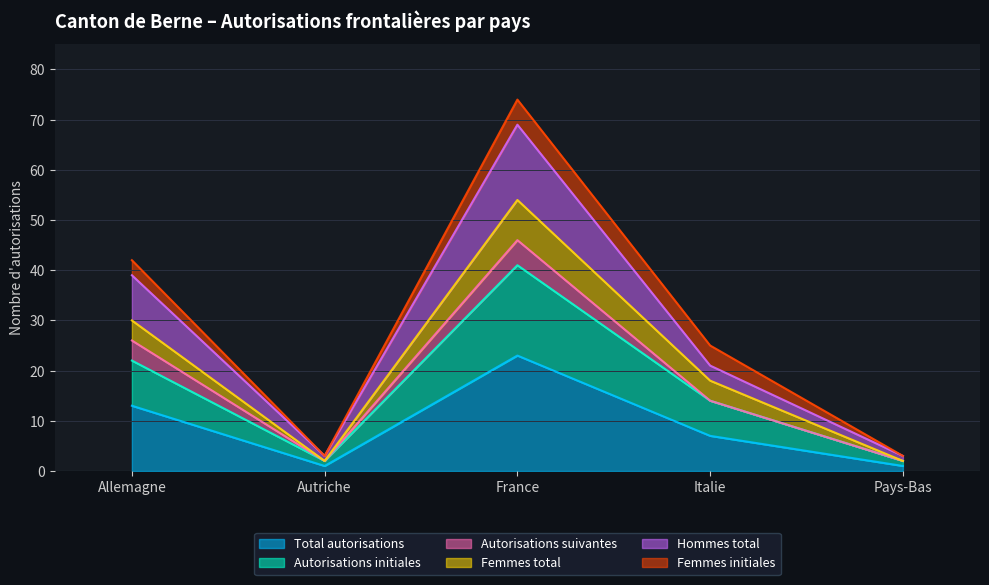

Does the chart display data point markers on the line(s)?

No